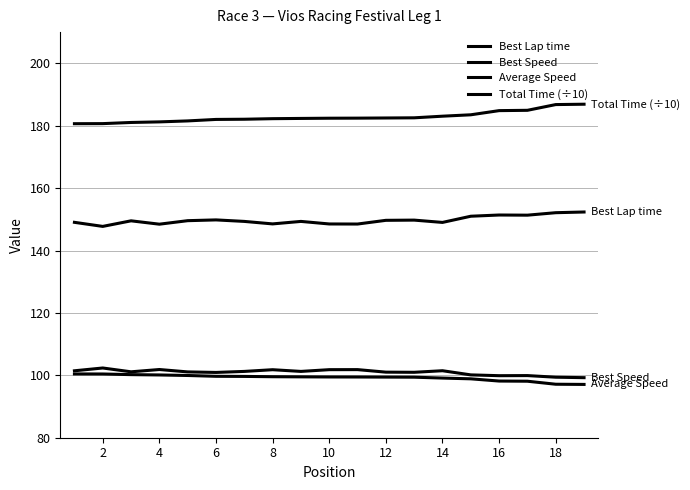

Is this an area chart (filled region under the line)?

No